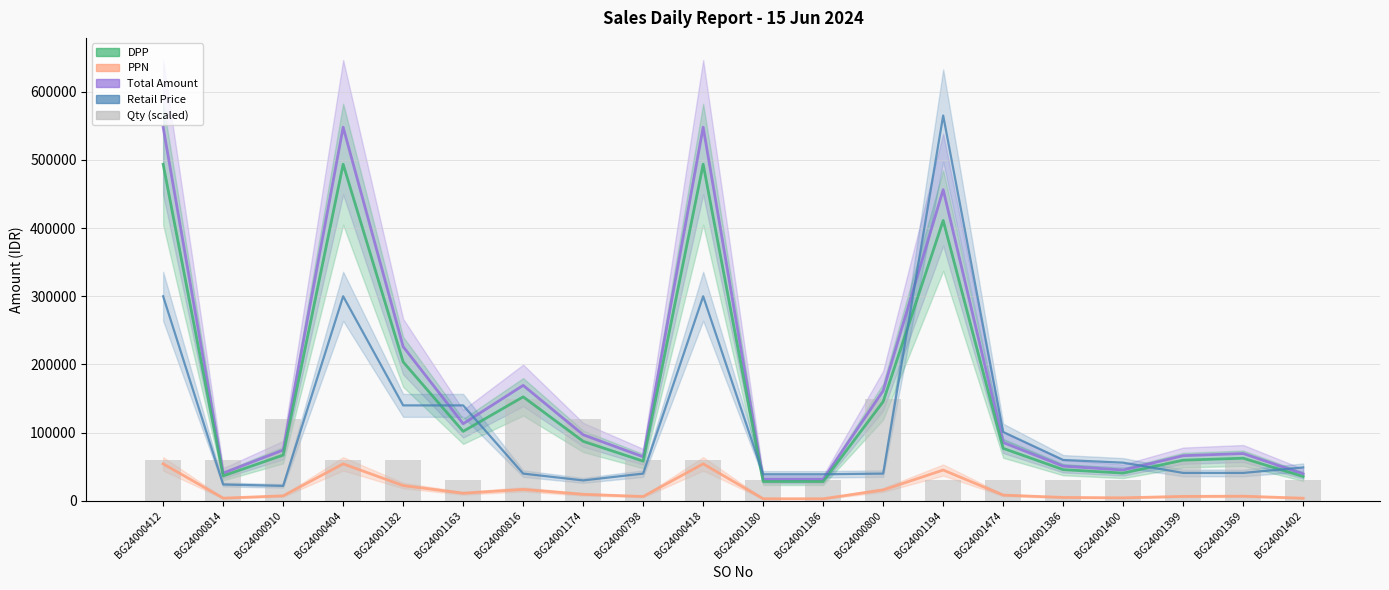

How many categories are shown in the chart?

20